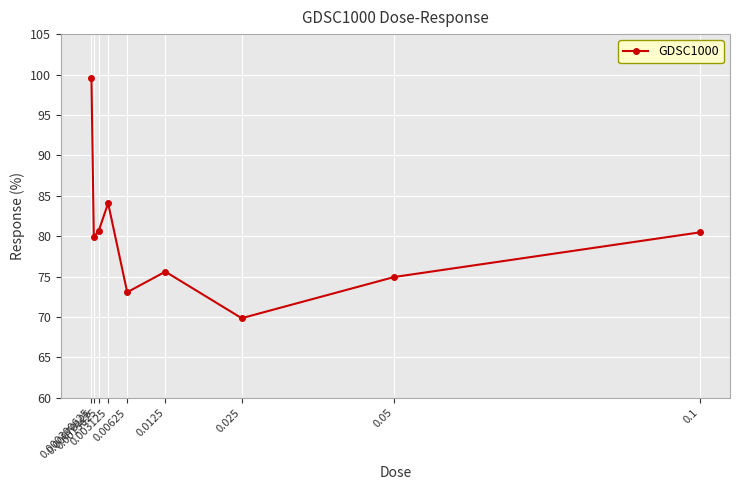

What is the difference between the values at 0.00625 and 0.0015625?

7.6